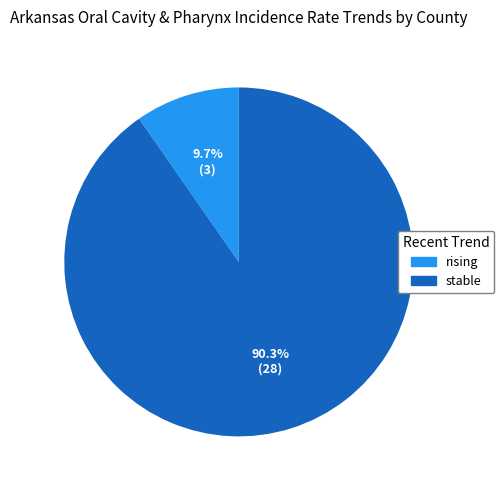

Is the sum of stable and rising greater than half?

Yes